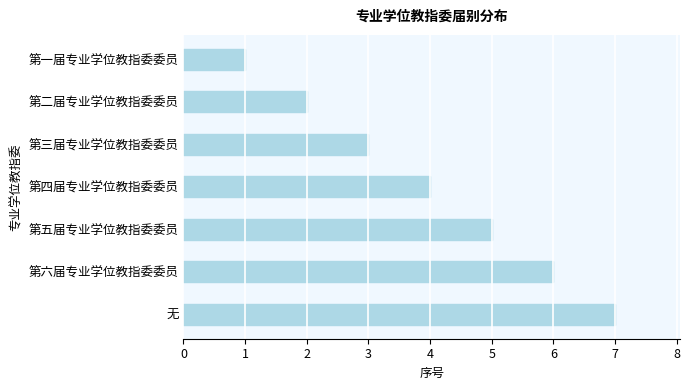

What is the average value?

4